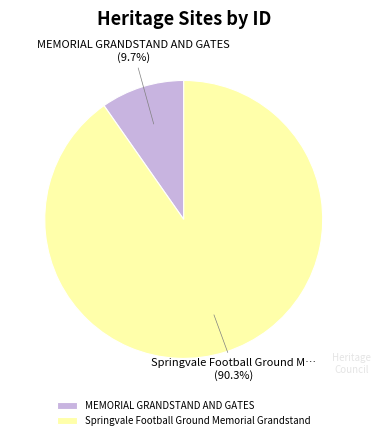

Which has a higher value, MEMORIAL GRANDSTAND AND GATES or Springvale Football Ground Memorial Grandstand?

Springvale Football Ground Memorial Grandstand